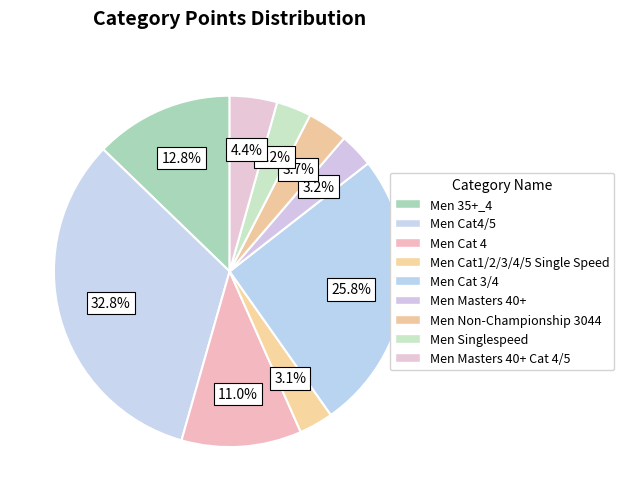

How many slices are in this pie chart?

9